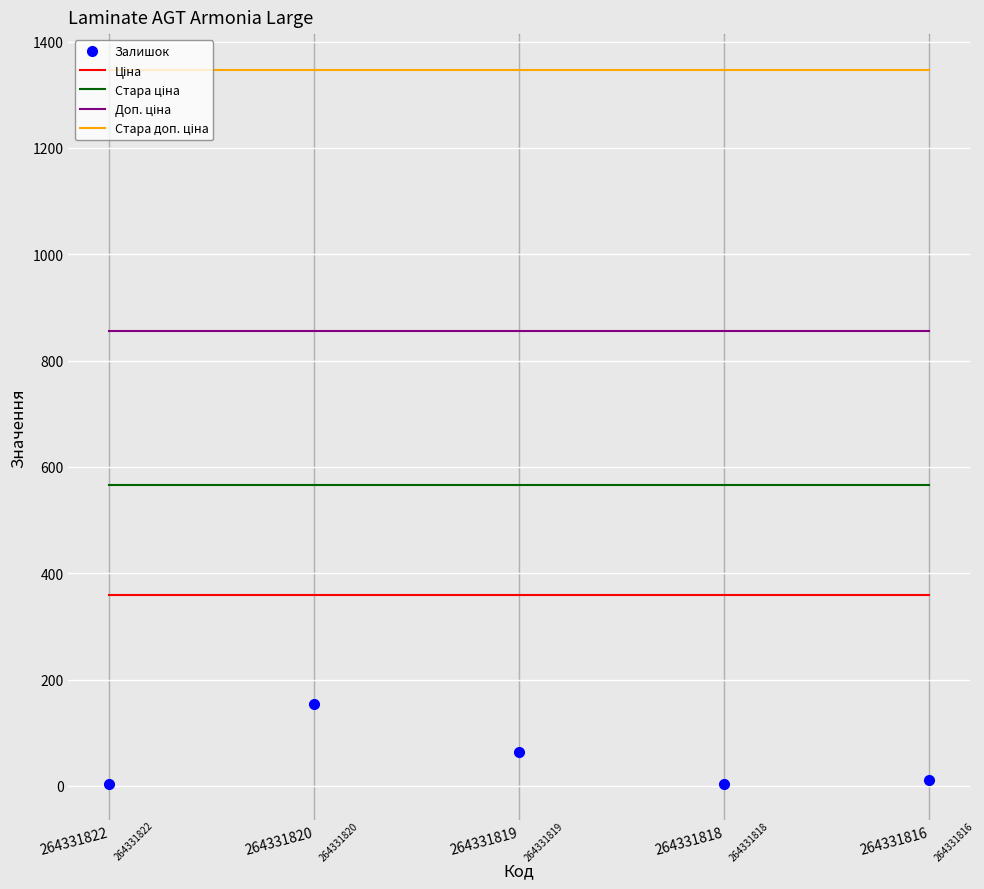

The Залишок series shows 154.0 at 264331820. True or false?

True